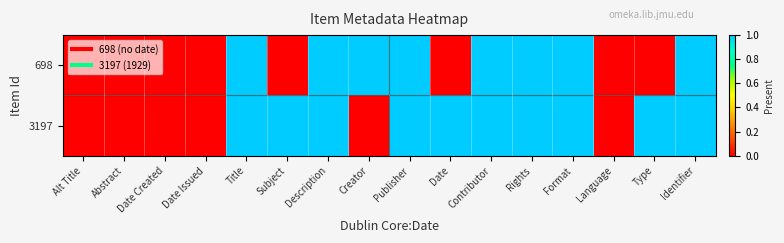

At how many categories does at least one series exceed 0?

11